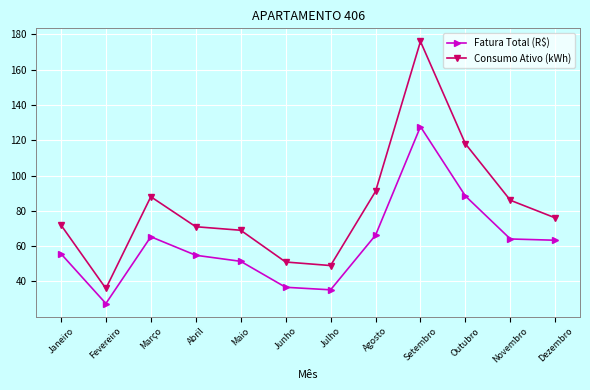

At Julho, list the series in order from largest to smallest.

Consumo Ativo (kWh), Fatura Total (R$)